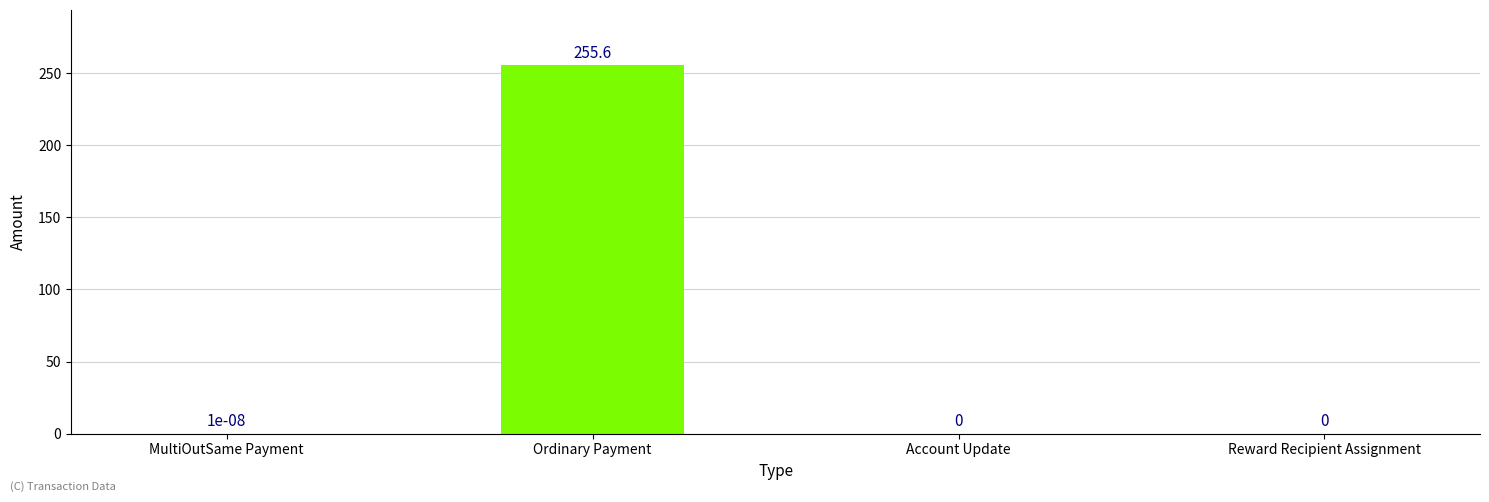

True or false: the data shows 255.6 at Ordinary Payment.

True